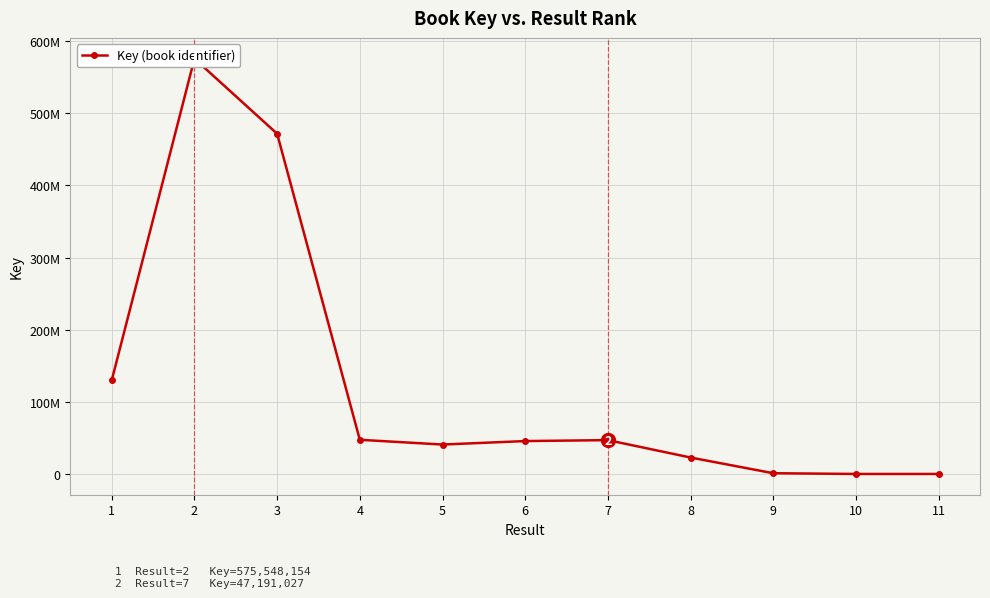

How many data points does each series have?

11